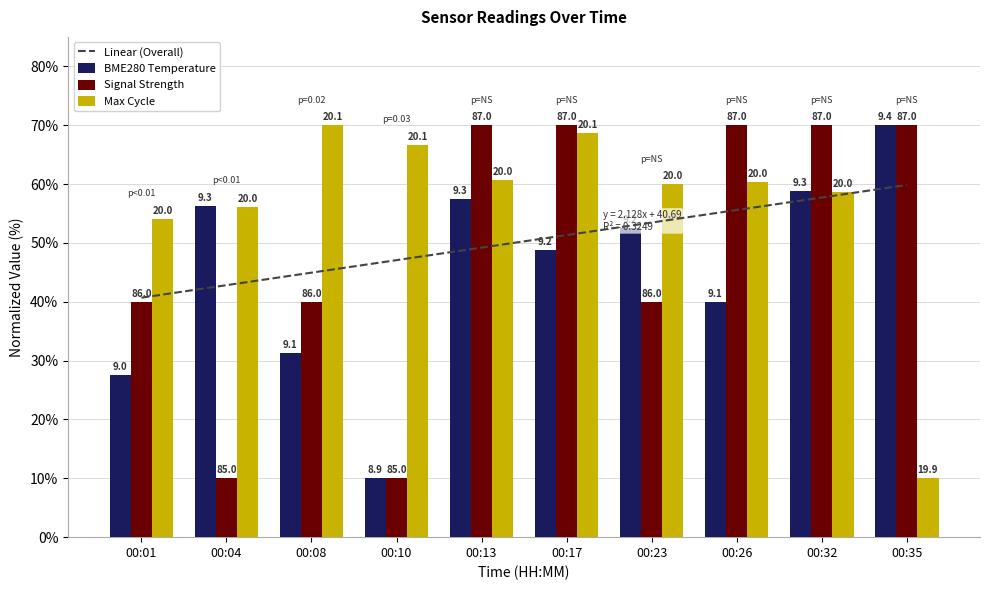

At which category is the sum across all series the highest?

00:17